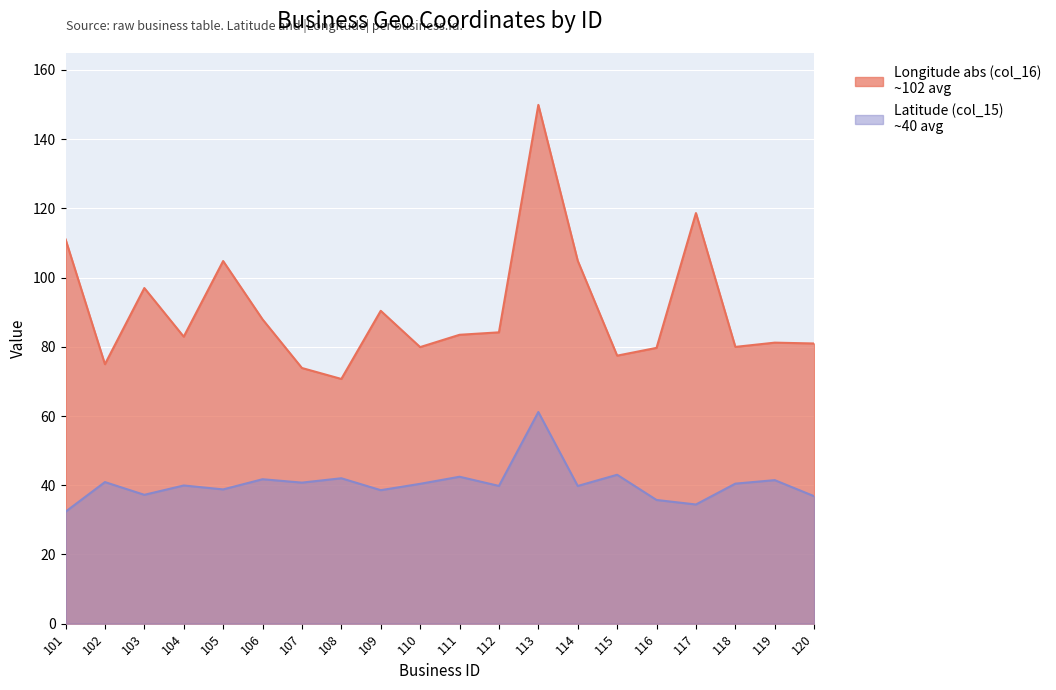

Does the chart display data point markers on the line(s)?

No